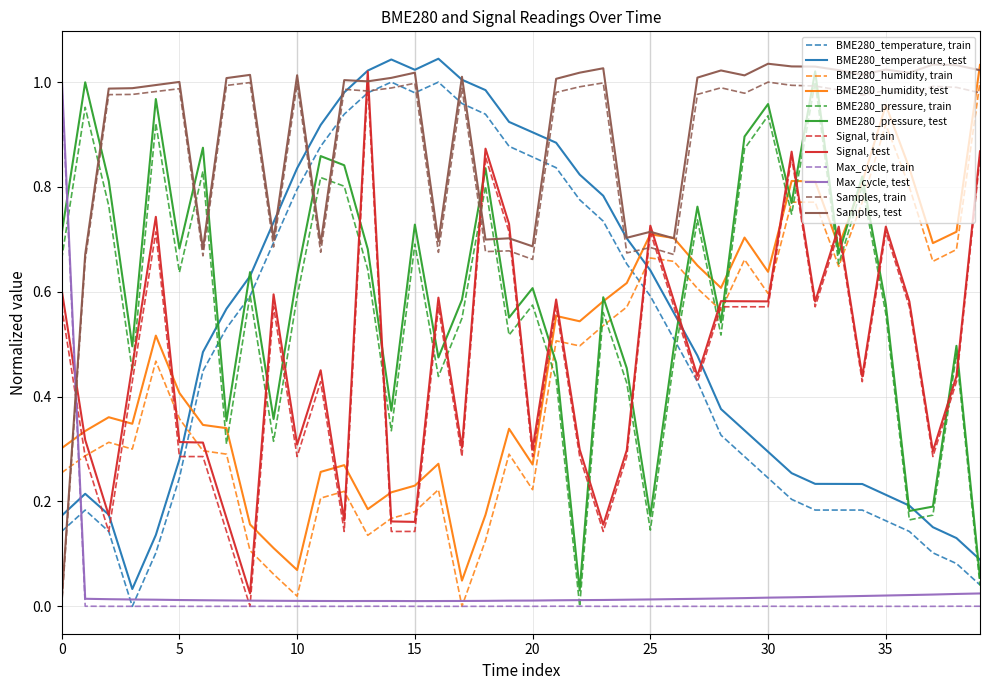

True or false: BME280_humidity, test and Max_cycle, test intersect in this chart.

True